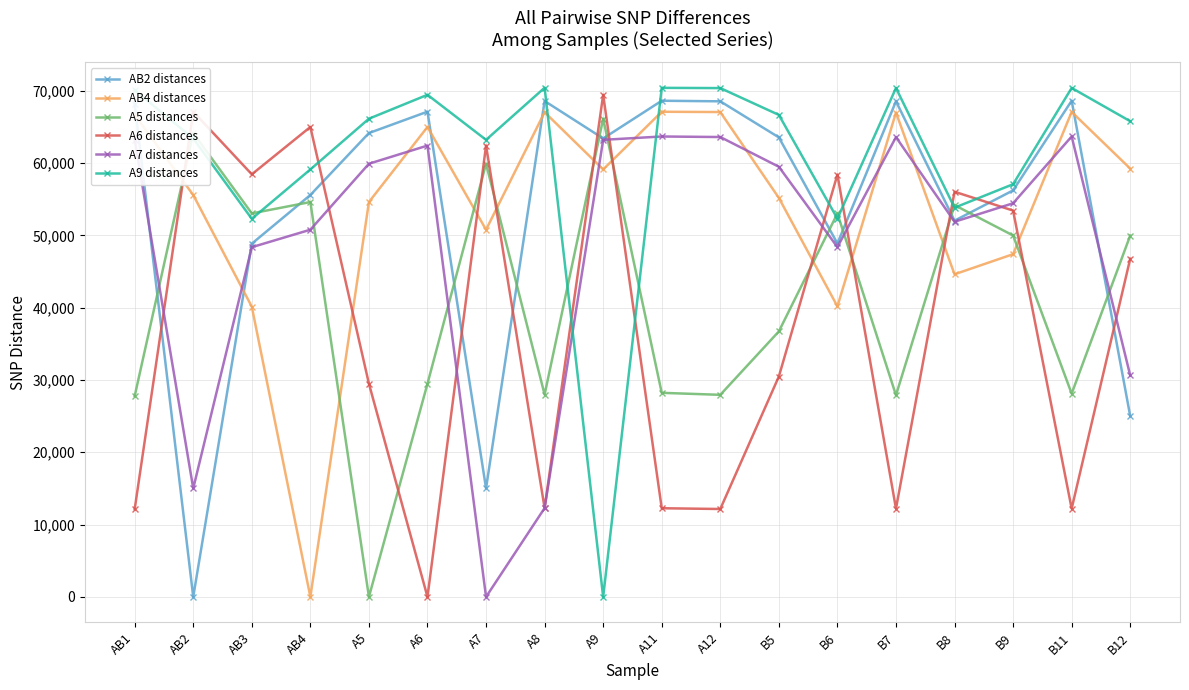

The value of A7 distances at B11 is 105286. True or false?

False